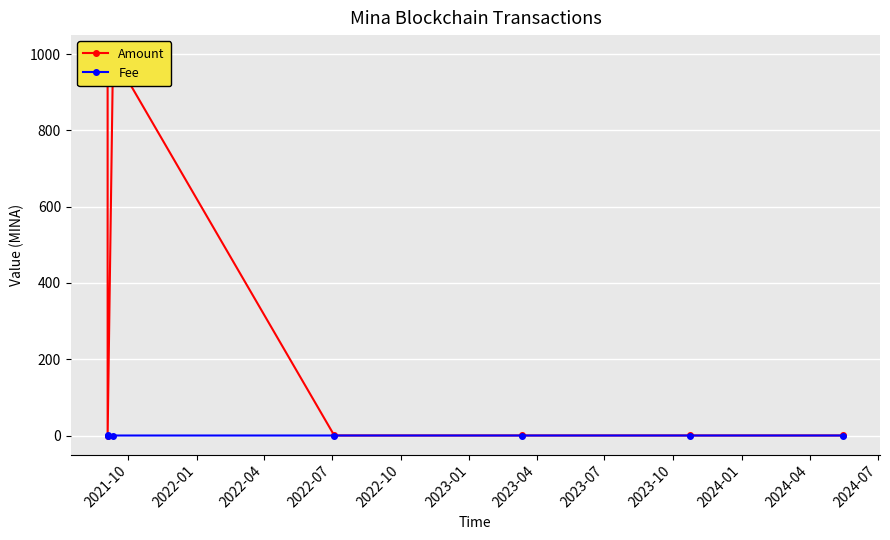

Between 2023-04 and 2023-01, which is larger?

2023-04